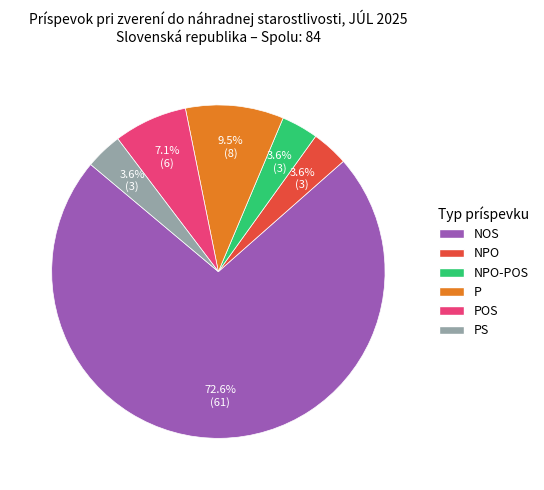

What portion of the pie excludes PS?

96.4%